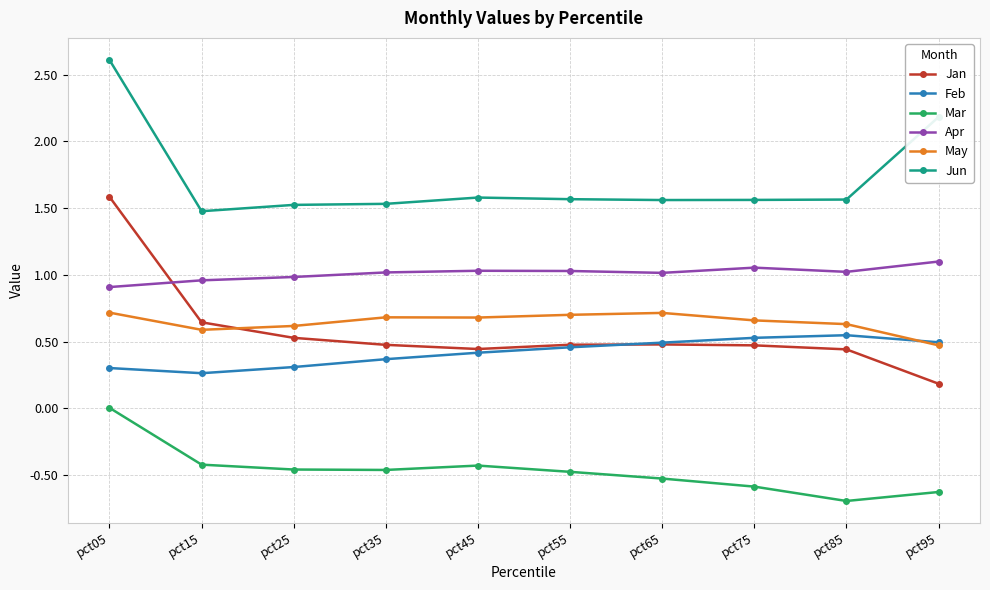

What is the total value across all series at pct55?

3.8